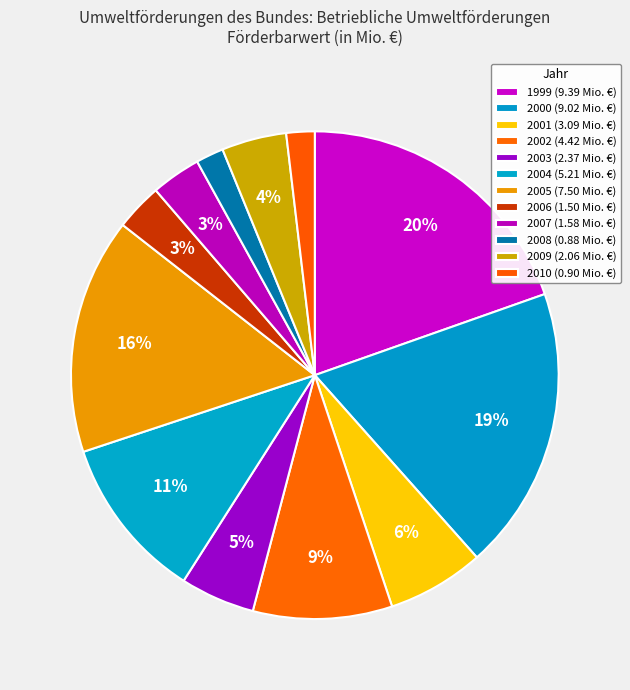

Approximately how many times larger is the value at 2001 compared to 2005?

0.4